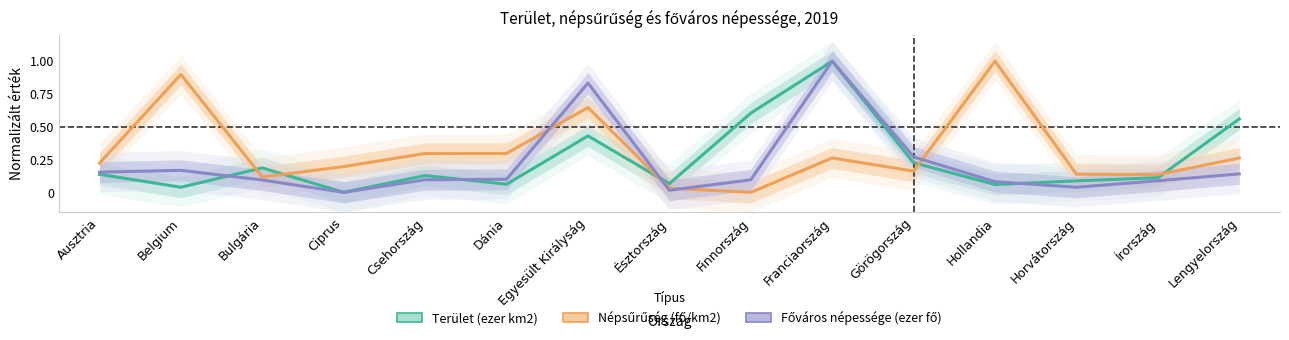

At which category does Terület (ezer km2) reach its first local valley?

Belgium